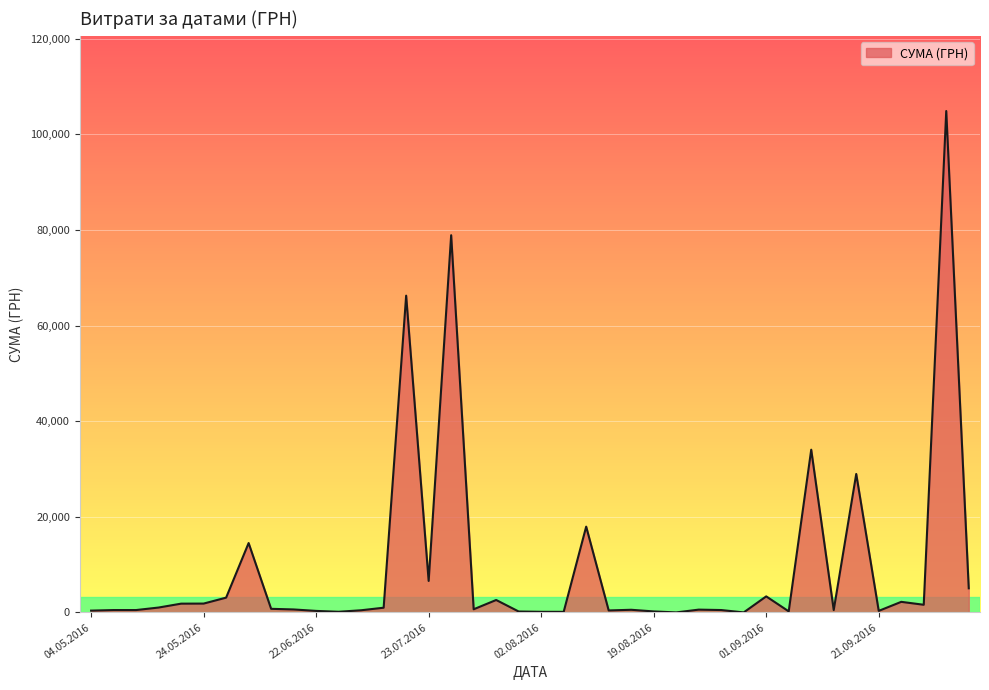

What is the difference between the maximum and minimum values?

104884.1